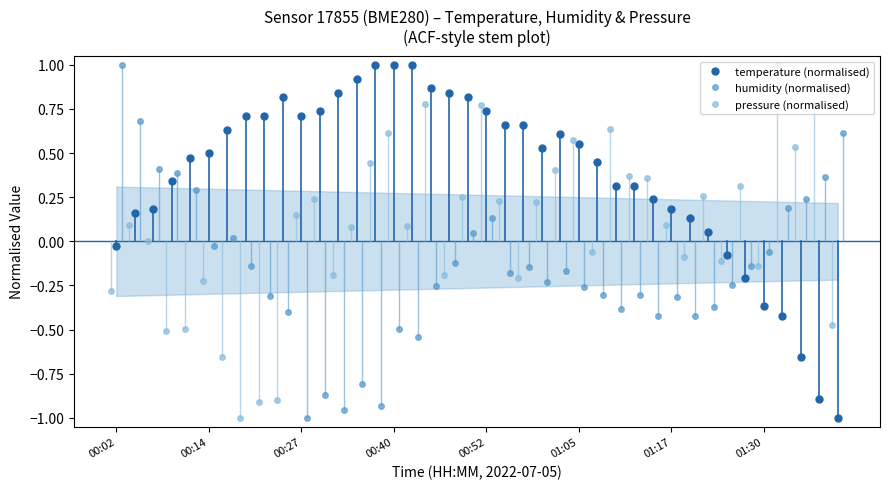

In pressure (normalised), how many points are lower than both neighbors (excluding endpoints)?

11